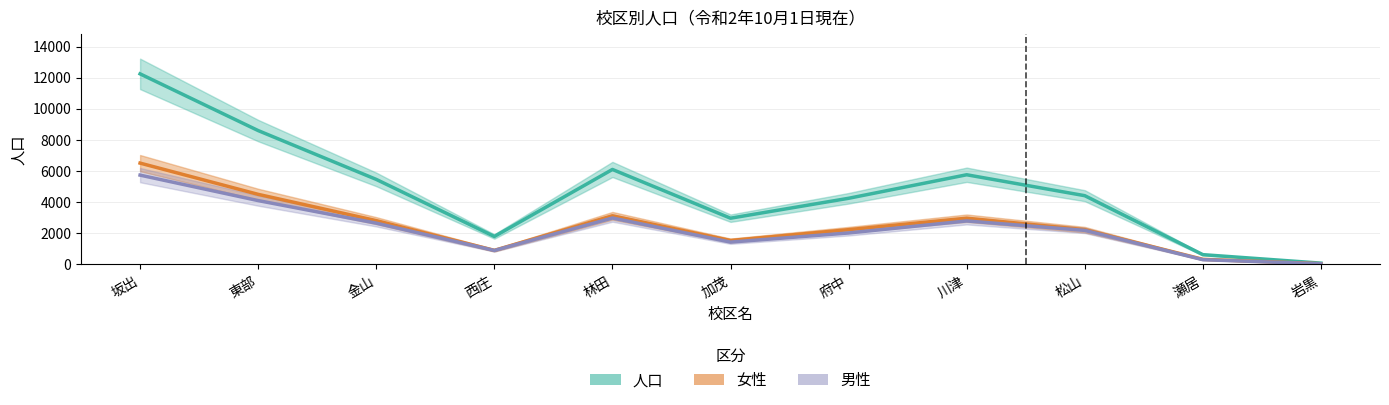

Rank the series at 府中 from highest to lowest value.

人口, 女性, 男性